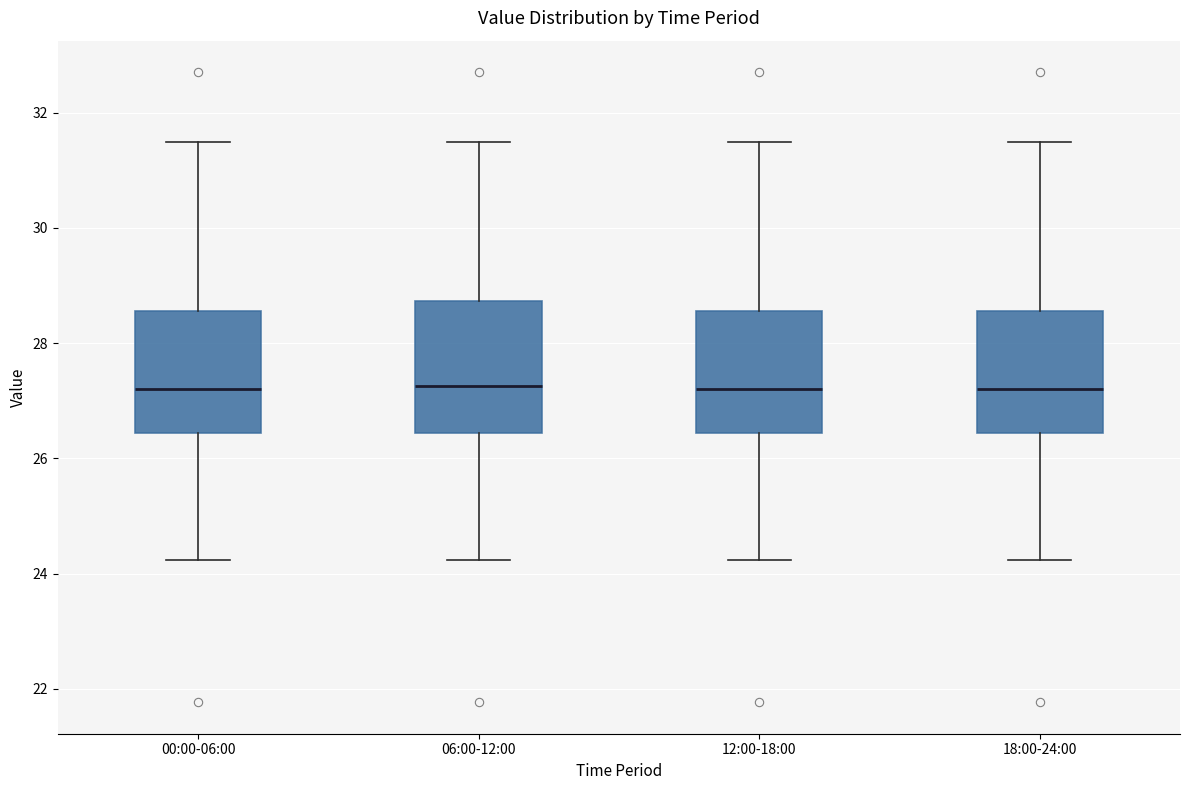

Reading left to right, transcribe this box plot: for each box, give where its median line is, the range the box spans, and where its two whiskers end, as read against the y-axis. The values are not printed on the chart, so give them approximately, as read against the axis.

00:00-06:00: median 27.2, box 26.4 to 28.6, whiskers 24.2 to 31.4
06:00-12:00: median 27.2, box 26.4 to 28.8, whiskers 24.2 to 31.4
12:00-18:00: median 27.2, box 26.4 to 28.6, whiskers 24.2 to 31.4
18:00-24:00: median 27.2, box 26.4 to 28.6, whiskers 24.2 to 31.4